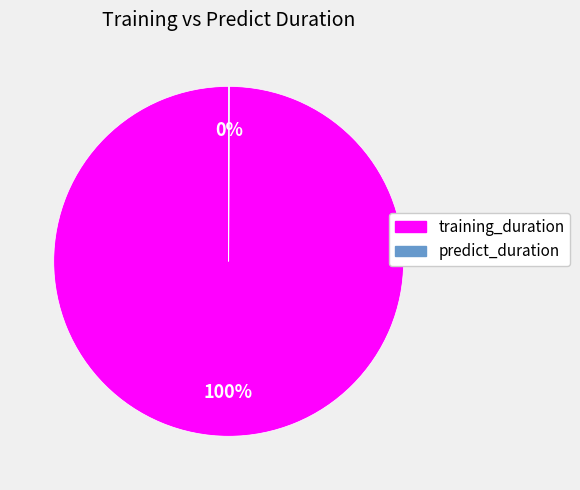

Which category accounts for the majority?

training_duration